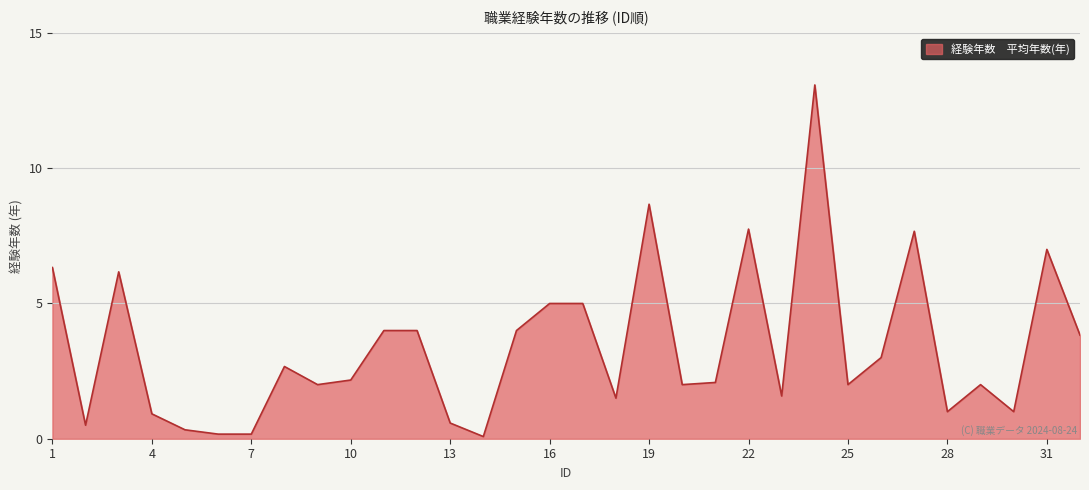

How many lines are shown in the chart?

1